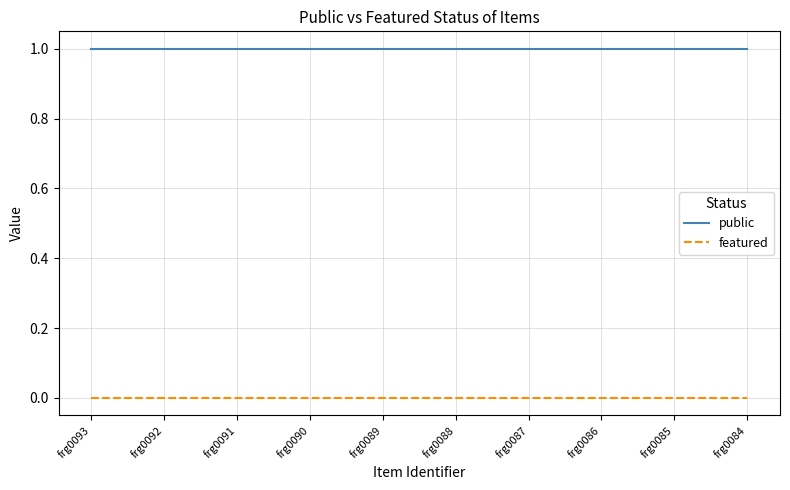

True or false: public and featured cross at least once.

False